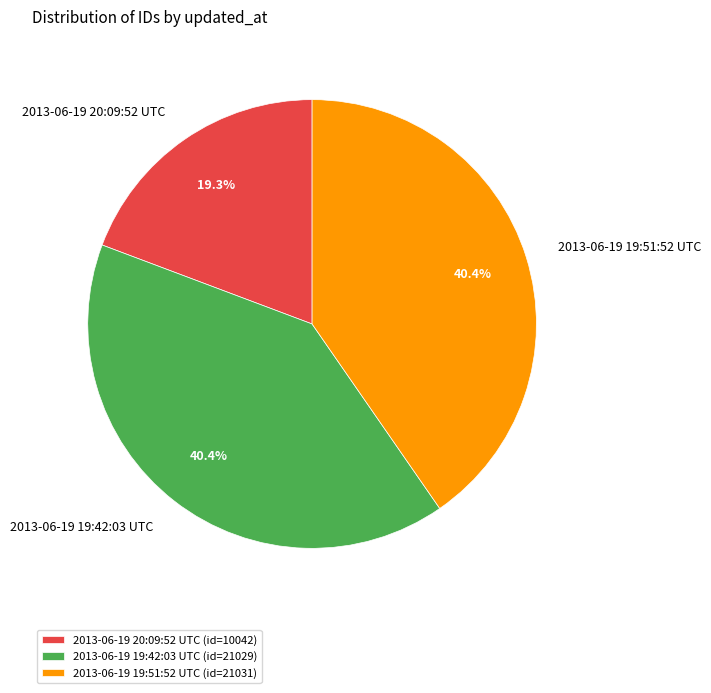

To the nearest percent, what portion does 2013-06-19 19:42:03 UTC represent?

40%